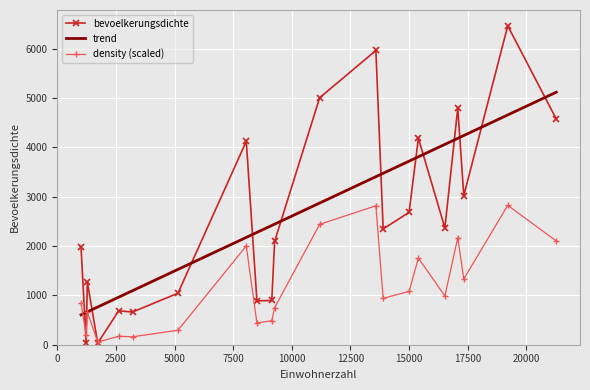

What is the change in value from 2616 to 17335?

+2335